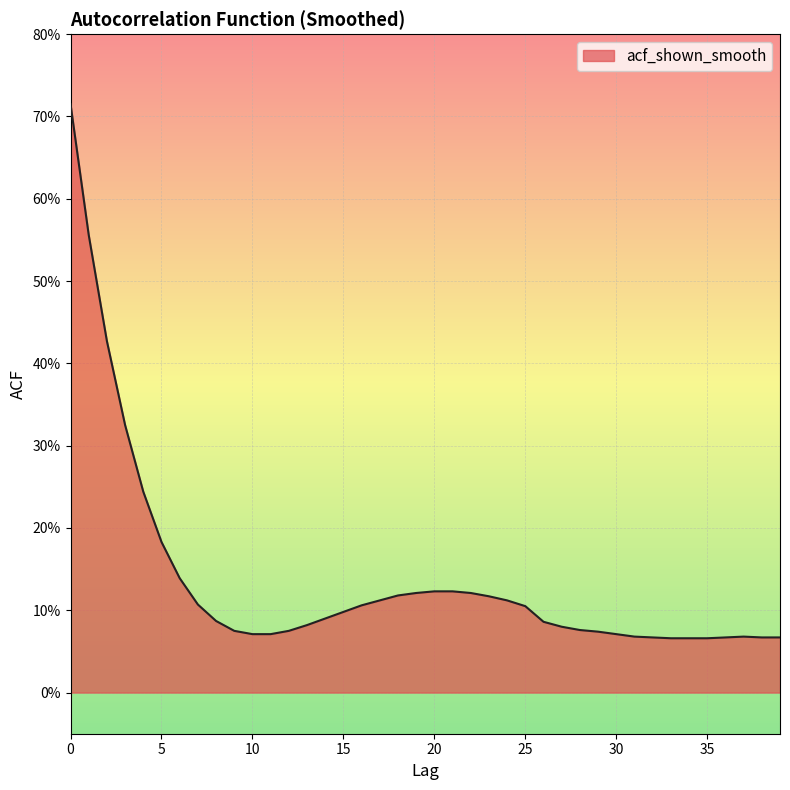

What is the sum of all values?

5.5